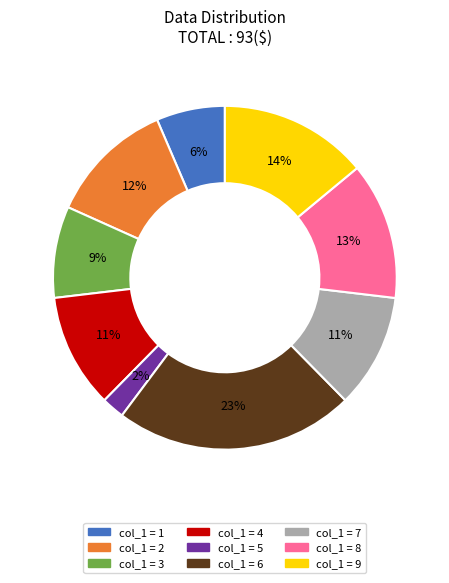

To the nearest percent, what is the average slice percentage?

11%